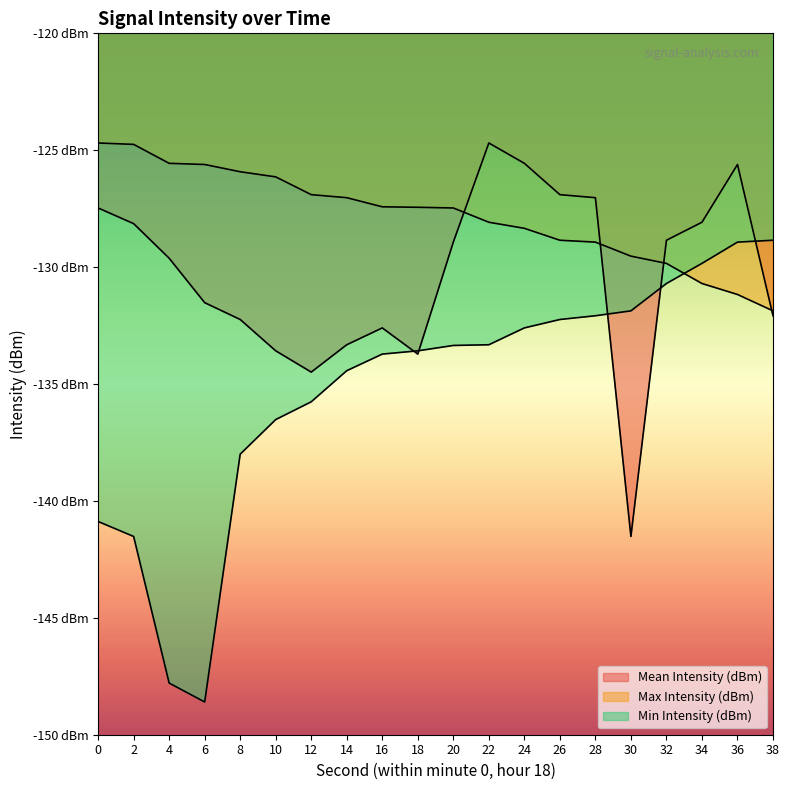

Which label corresponds to the smallest value in the chart?

6